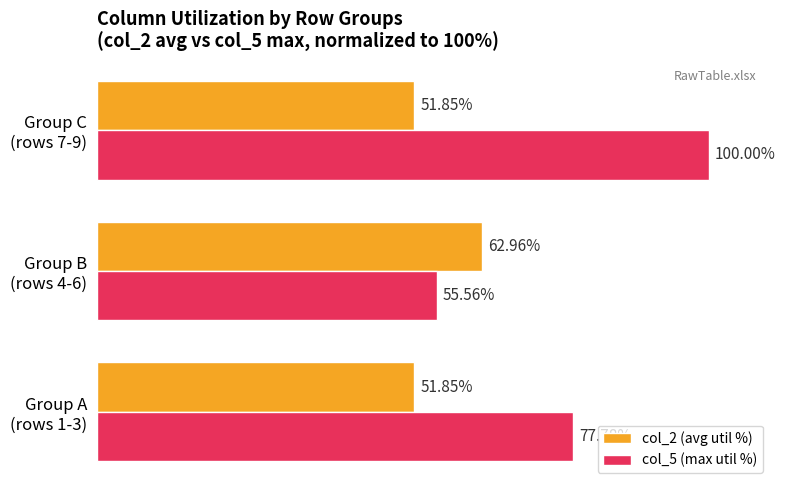

List the series in order of their peak value, lowest first.

col_2 (avg util %), col_5 (max util %)